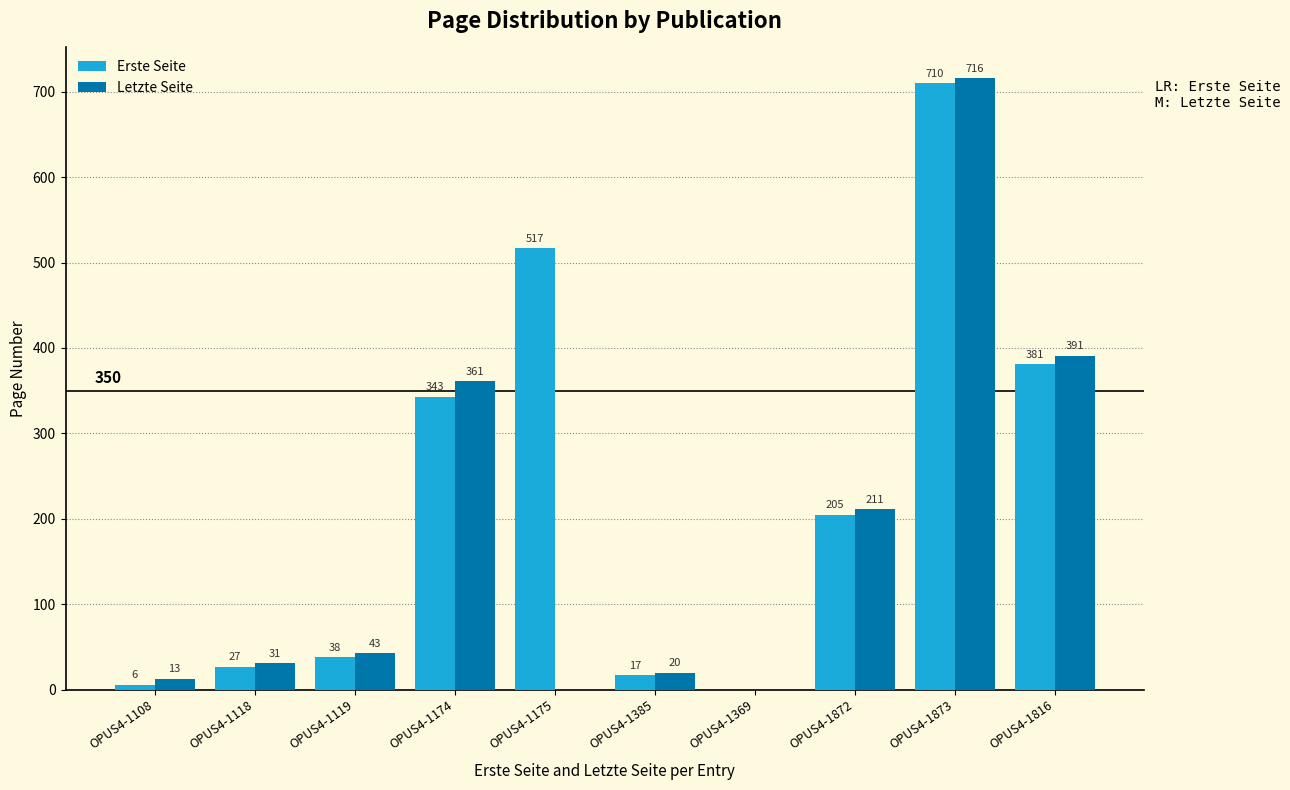

How many positive values does the Letzte Seite series have?

8